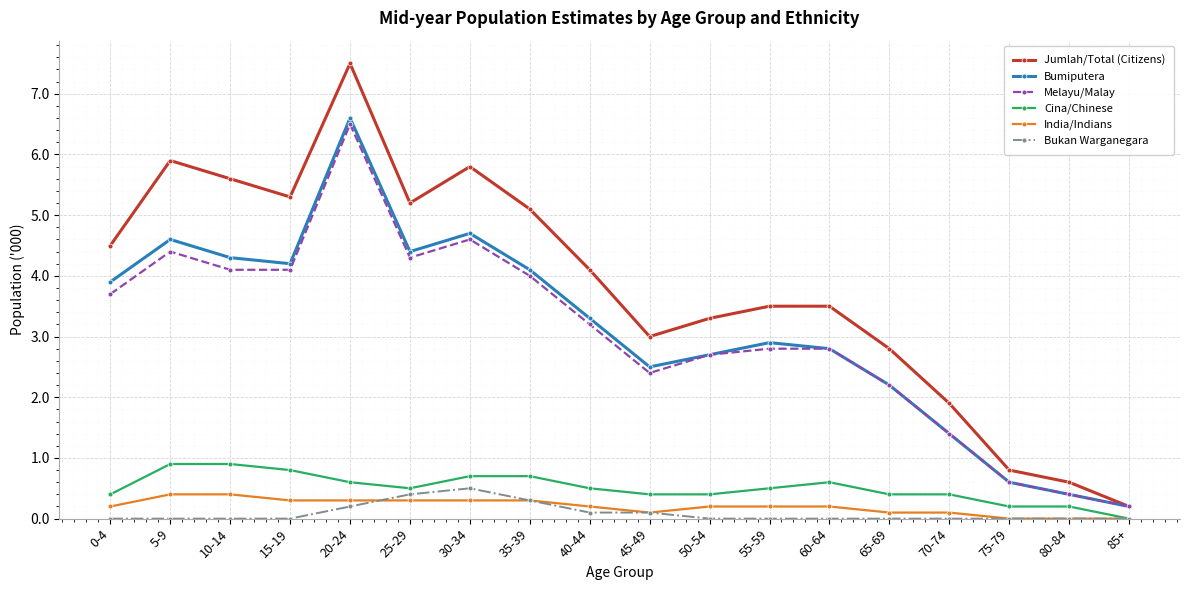

List the series in order of their peak value, lowest first.

India/Indians, Bukan Warganegara, Cina/Chinese, Melayu/Malay, Bumiputera, Jumlah/Total (Citizens)